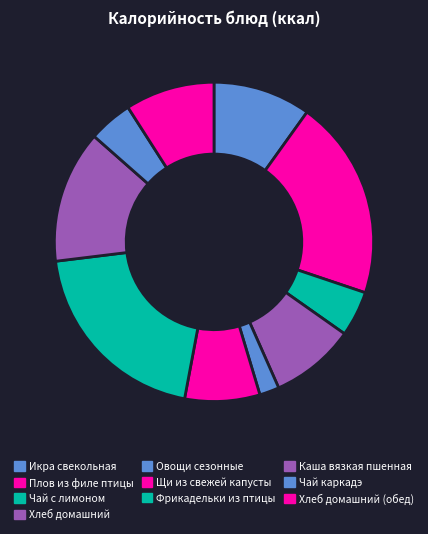

How many slices are in this pie chart?

10